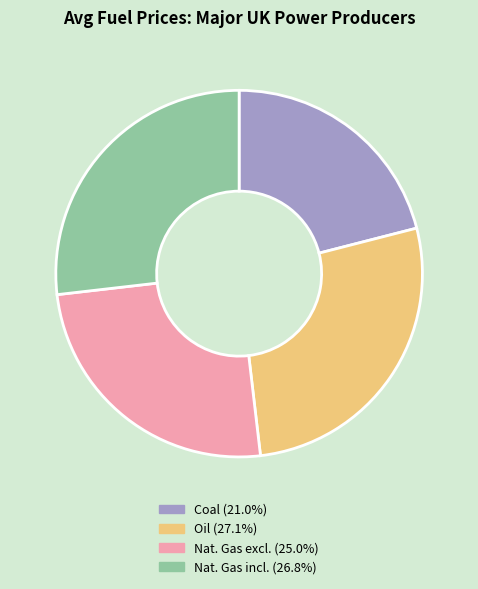

Is there any slice that represents more than half of the pie?

No